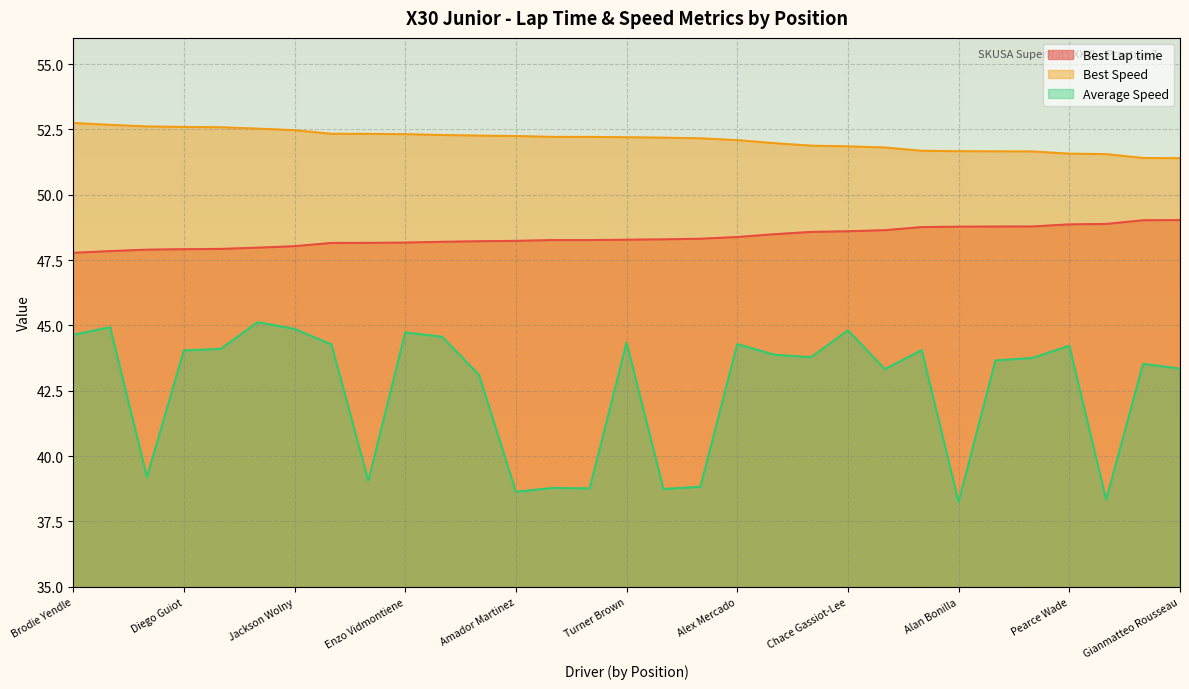

What is the sum of the Best Lap time values at Alexander Vanchev and Charlie Smith?

97.0